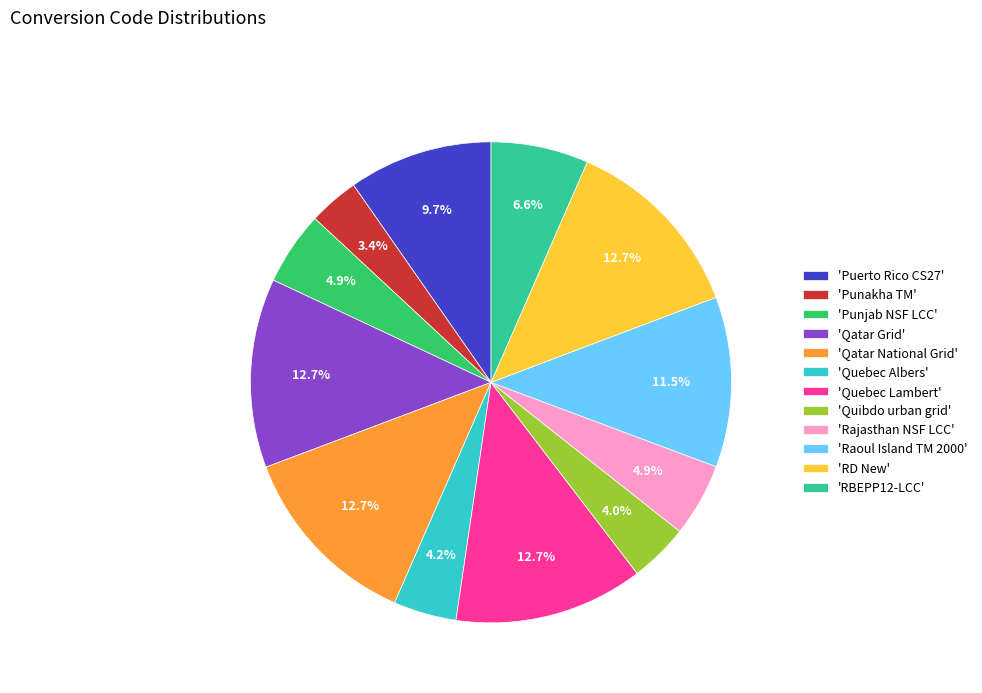

To the nearest percent, what is the average slice percentage?

8%